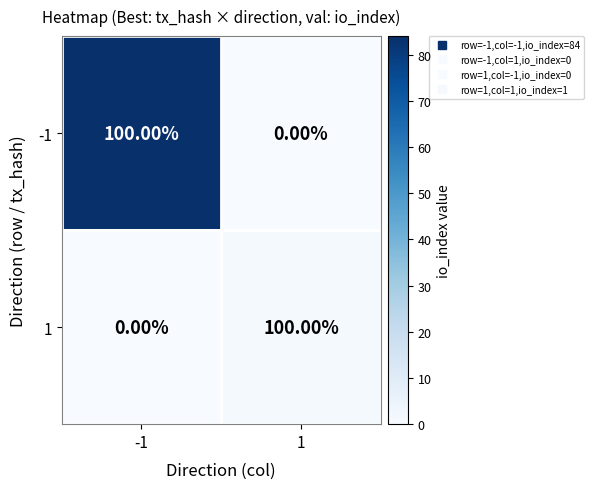

How many categories are shown in the chart?

2